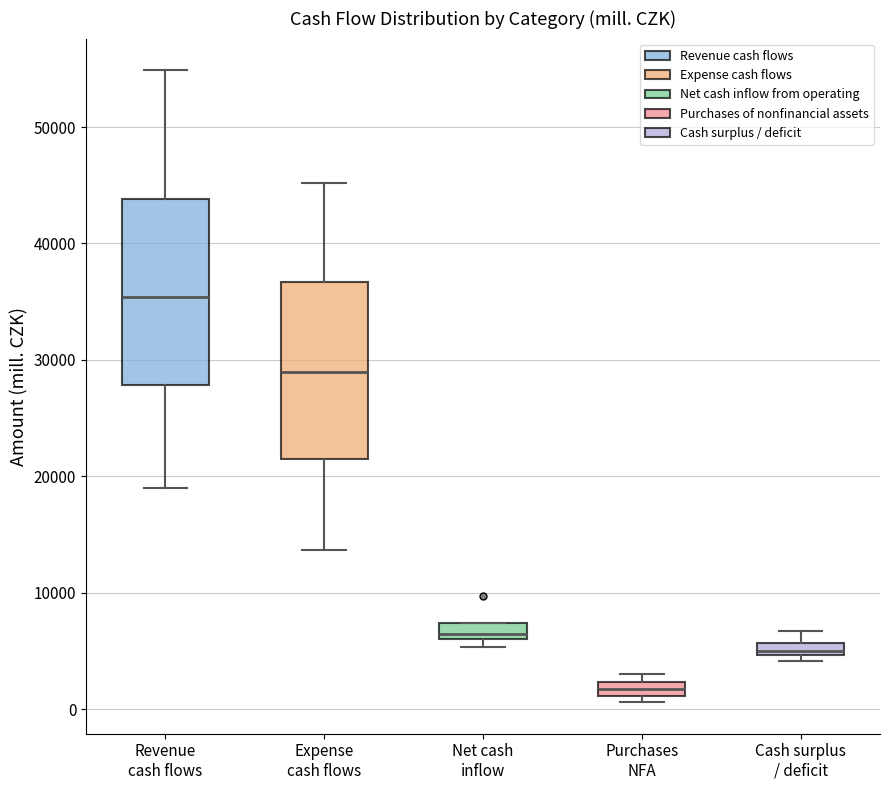

Which box has the highest median line?

Revenue cash flows